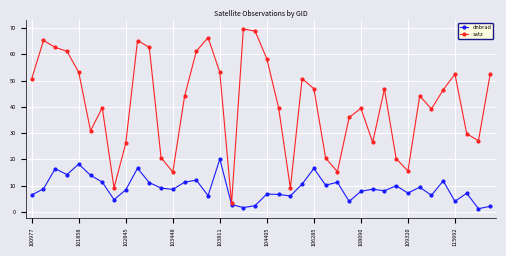

What is the value of the dnbrad point at the 10th from the left?

16.6